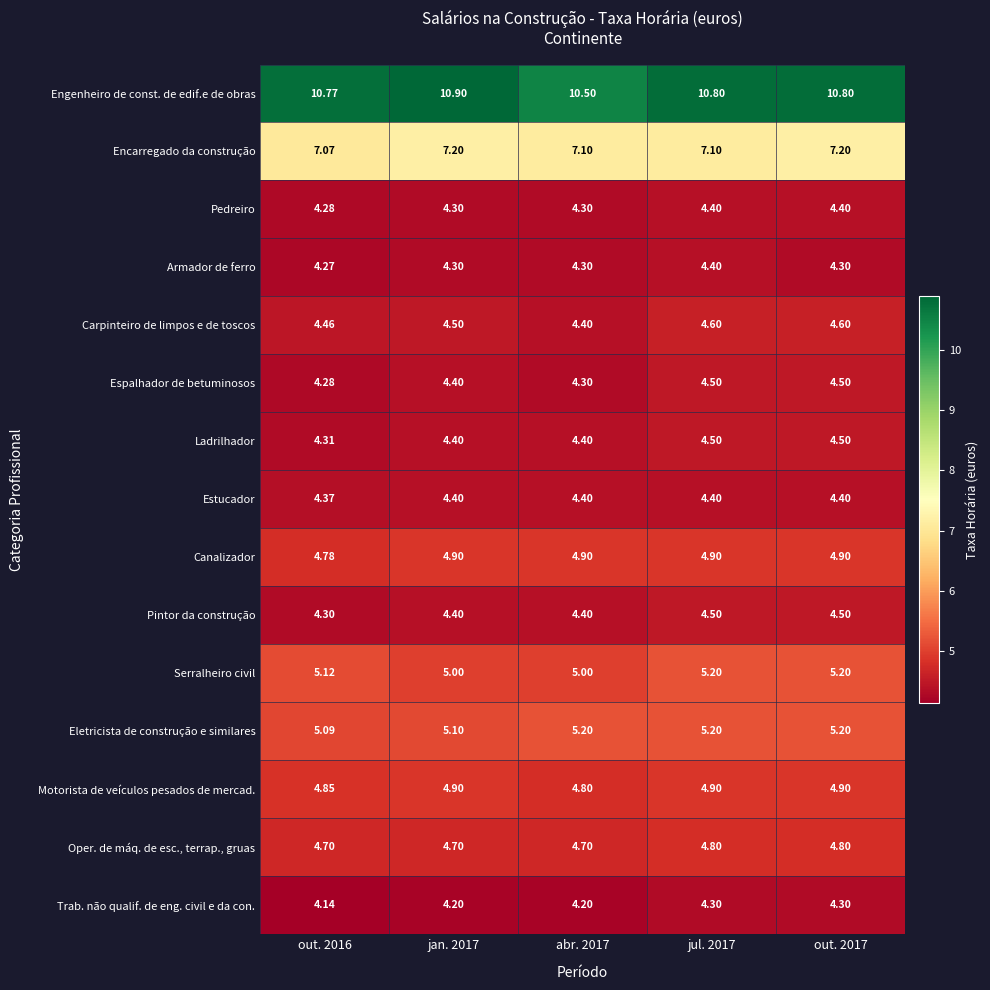

Is the value of Engenheiro de const. de edif.e de obras at jan. 2017 greater than the value of Motorista de veículos pesados de mercad. at out. 2017?

Yes